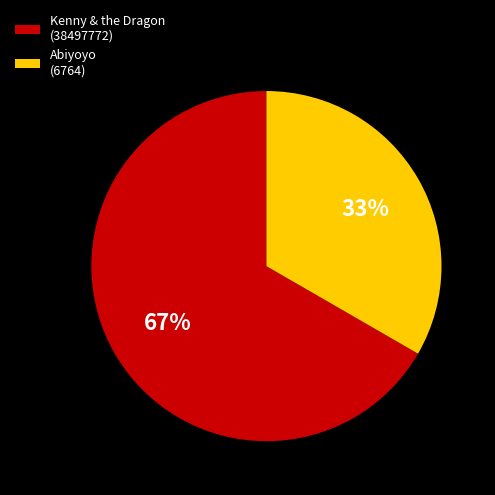

How many slices are in this pie chart?

2